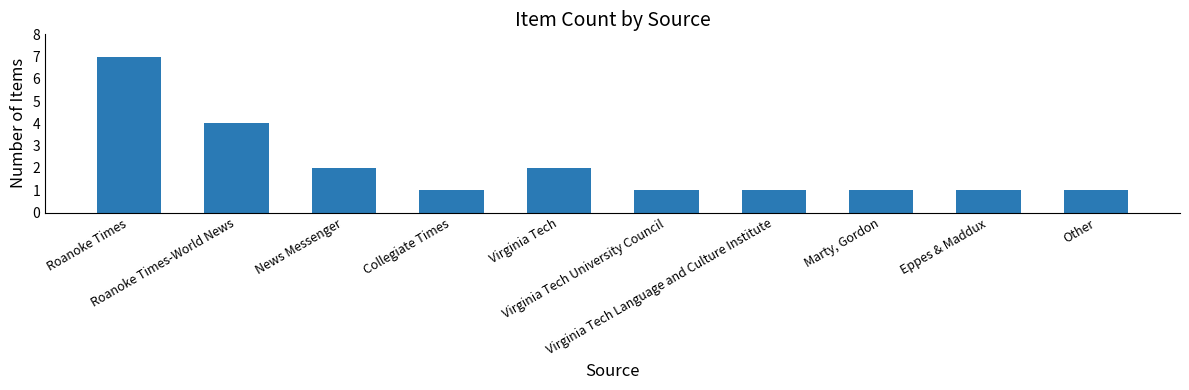

What is the difference between the second highest and minimum values?

3